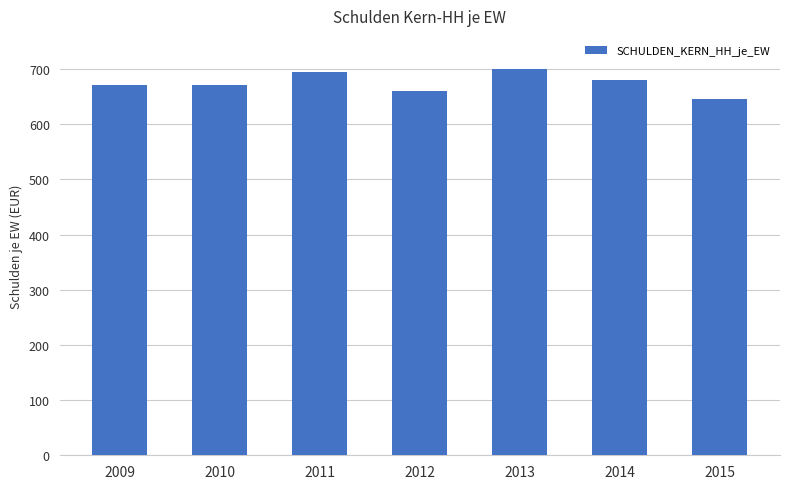

What is the average value?

674.8